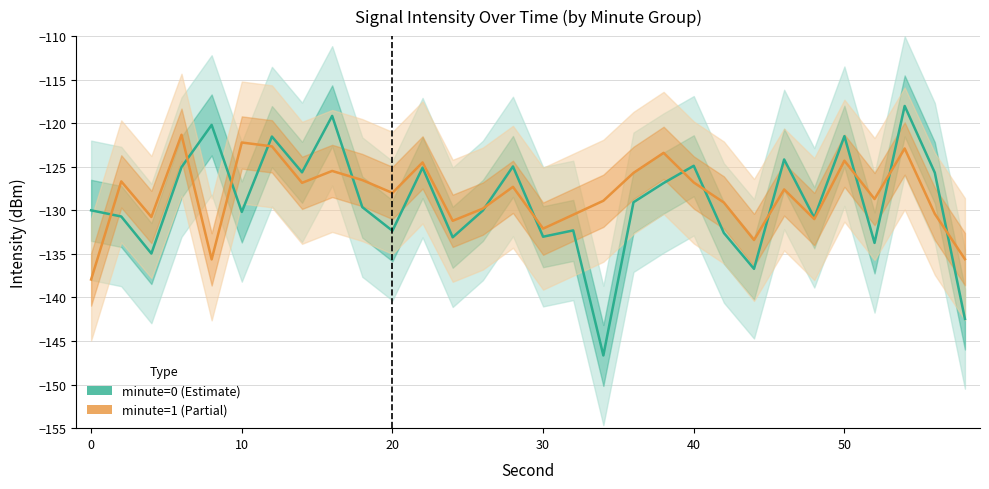

The value of minute=1 (Partial) at 14 is -81.7. True or false?

False